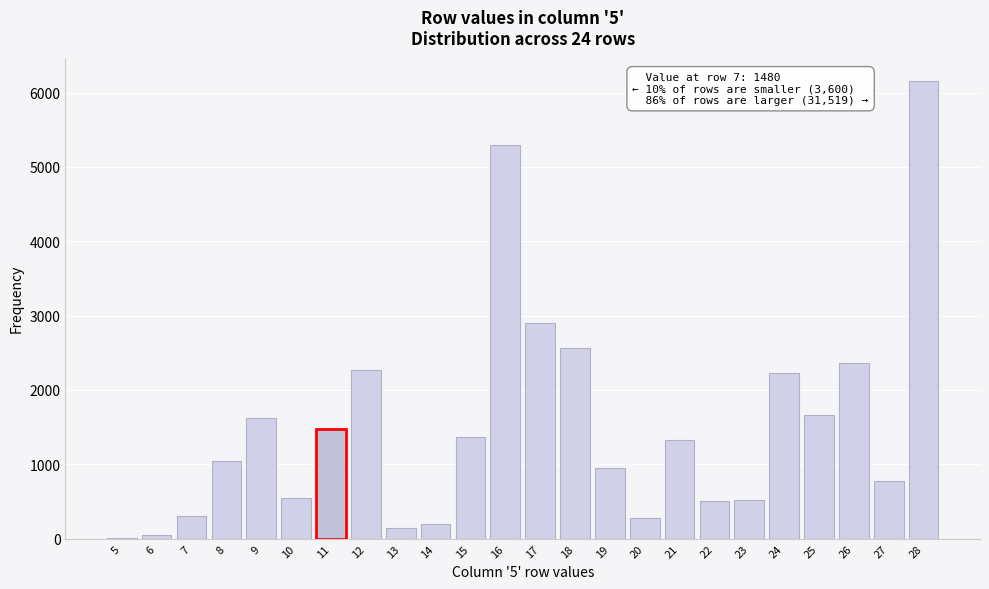

Approximately how many times larger is the value at 17 compared to 12?

1.3